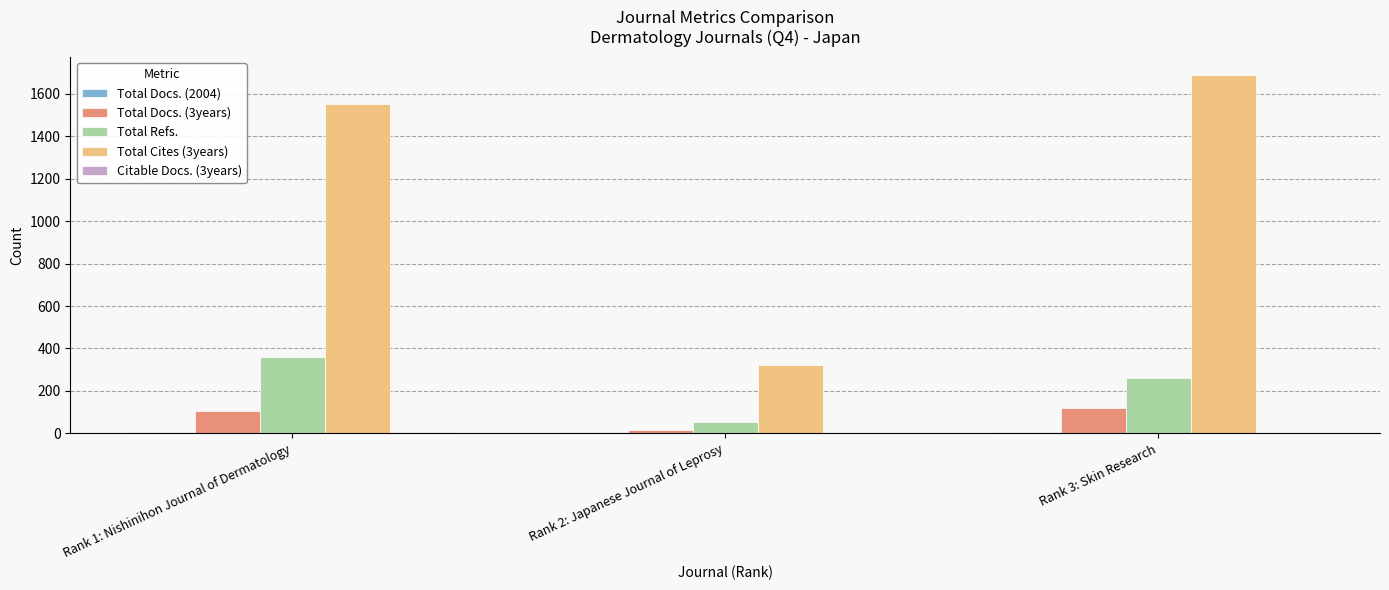

Count the number of categories in the chart.

3